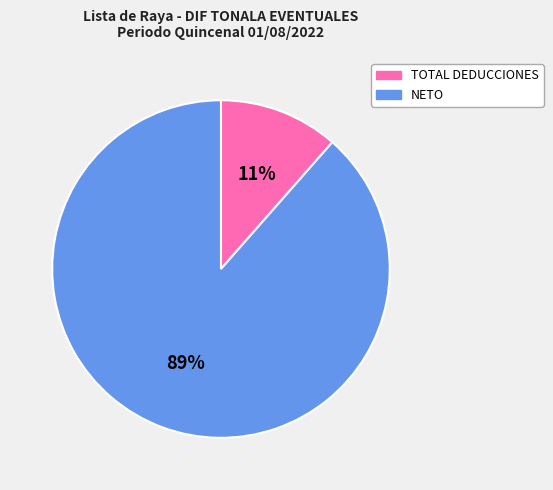

True or false: TOTAL DEDUCCIONES accounts for 21% of the total.

False